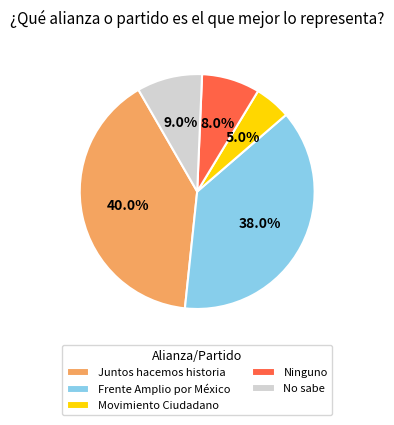

To the nearest percent, what portion does No sabe represent?

9%